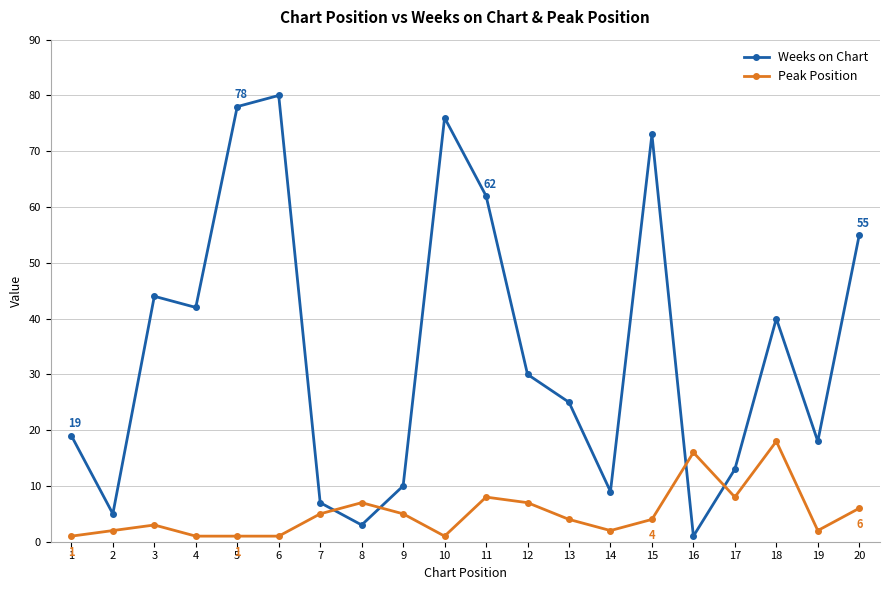

At how many categories does at least one series exceed 24?

11